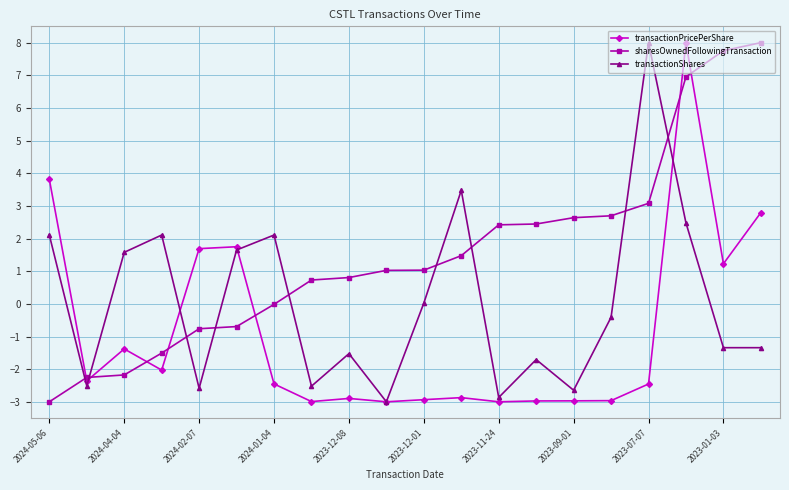

Which series ends up on top after the final intersection of sharesOwnedFollowingTransaction and transactionShares?

sharesOwnedFollowingTransaction